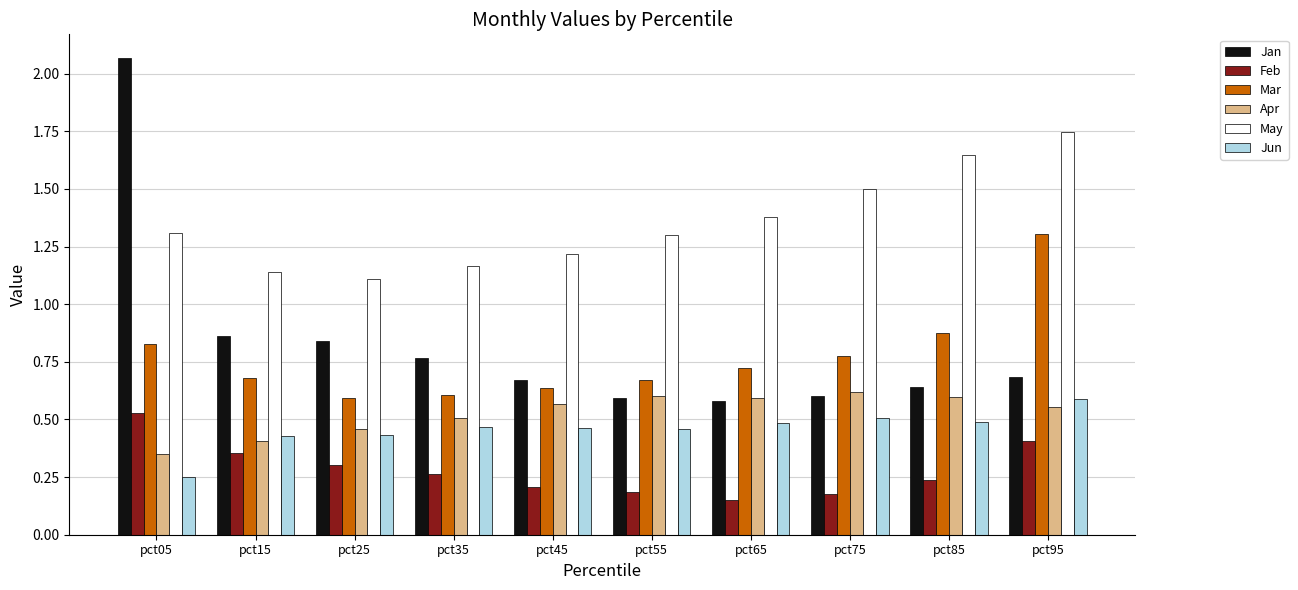

What are all the series names shown in the legend?

Jan, Feb, Mar, Apr, May, Jun